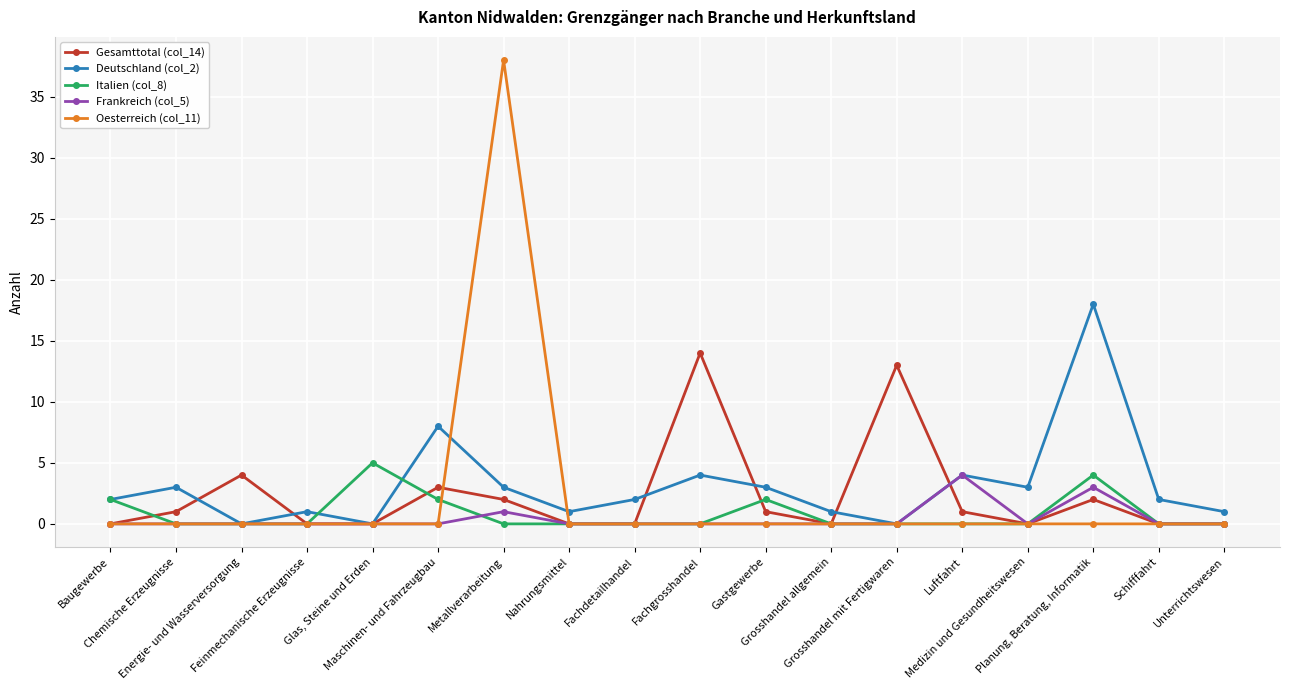

Which series has the largest total across all categories?

Deutschland (col_2)